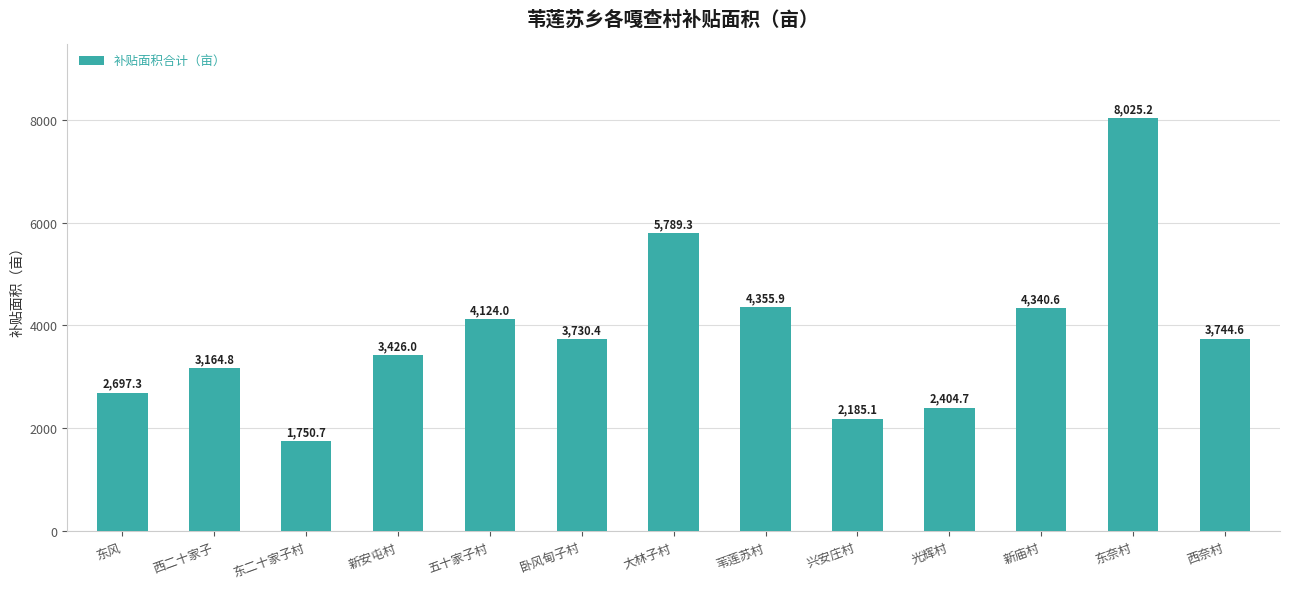

The chart shows a value of 1176.2 at 光辉村. True or false?

False